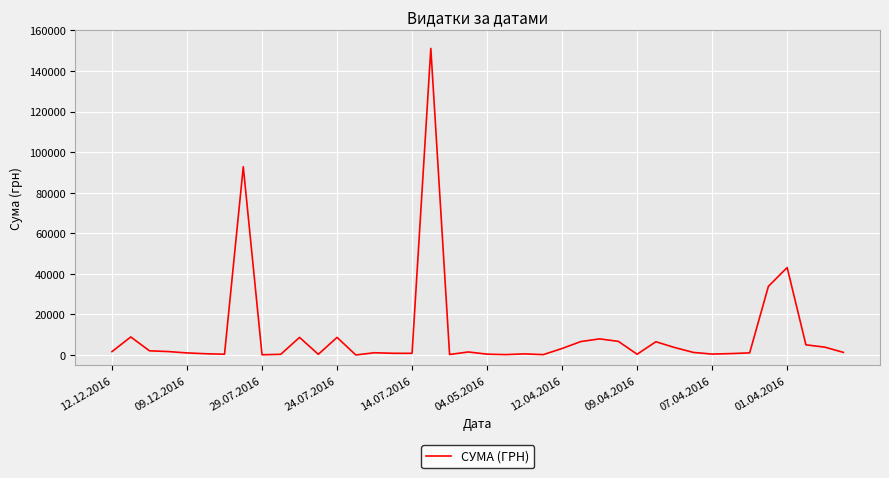

What is the maximum value shown in the chart?

151115.9